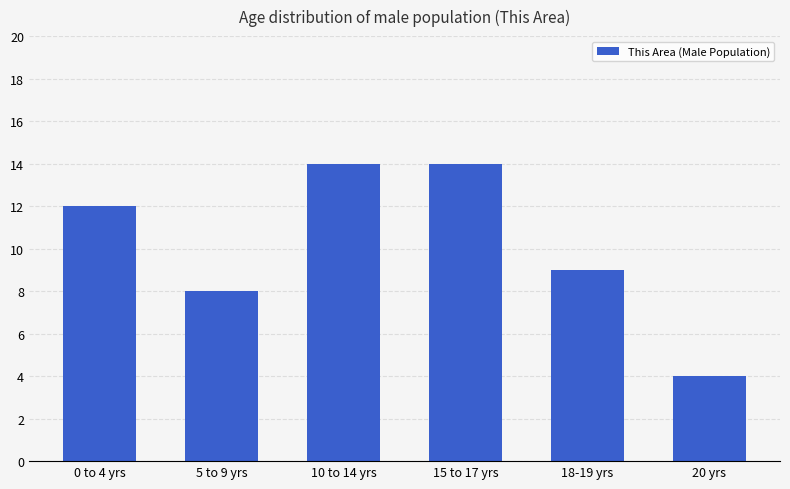

The value at 15 to 17 yrs is 14. True or false?

True